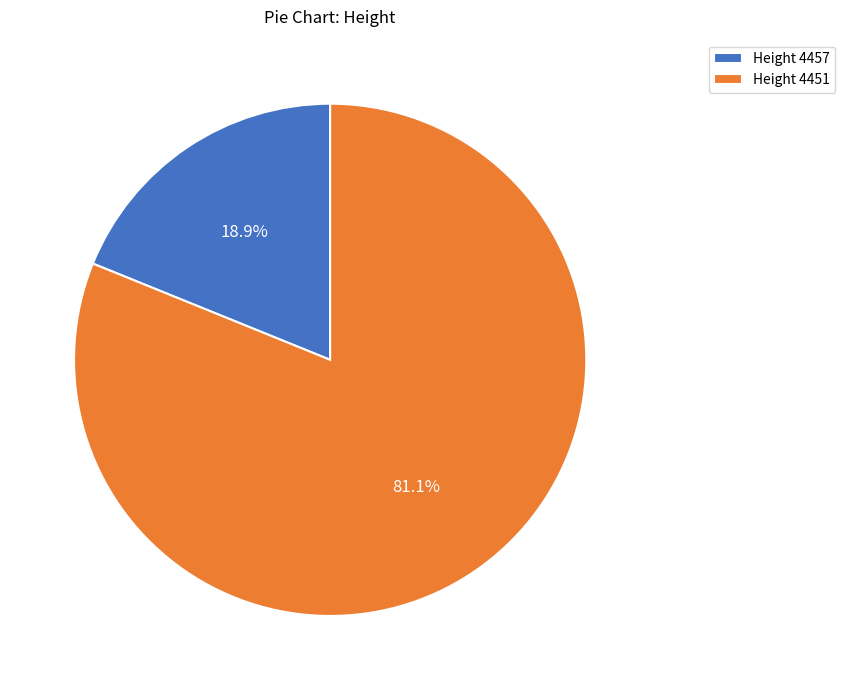

Combined, what portion of the pie is Height 4451 and Height 4457?

100.0%